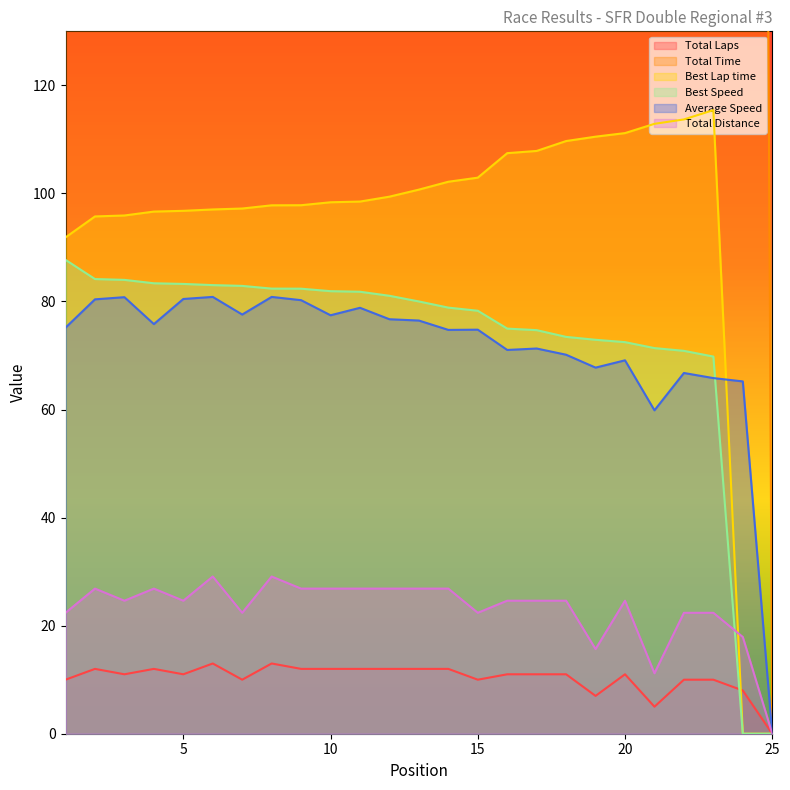

What is the sum of the Best Lap time values at 17 and 9?

205.7